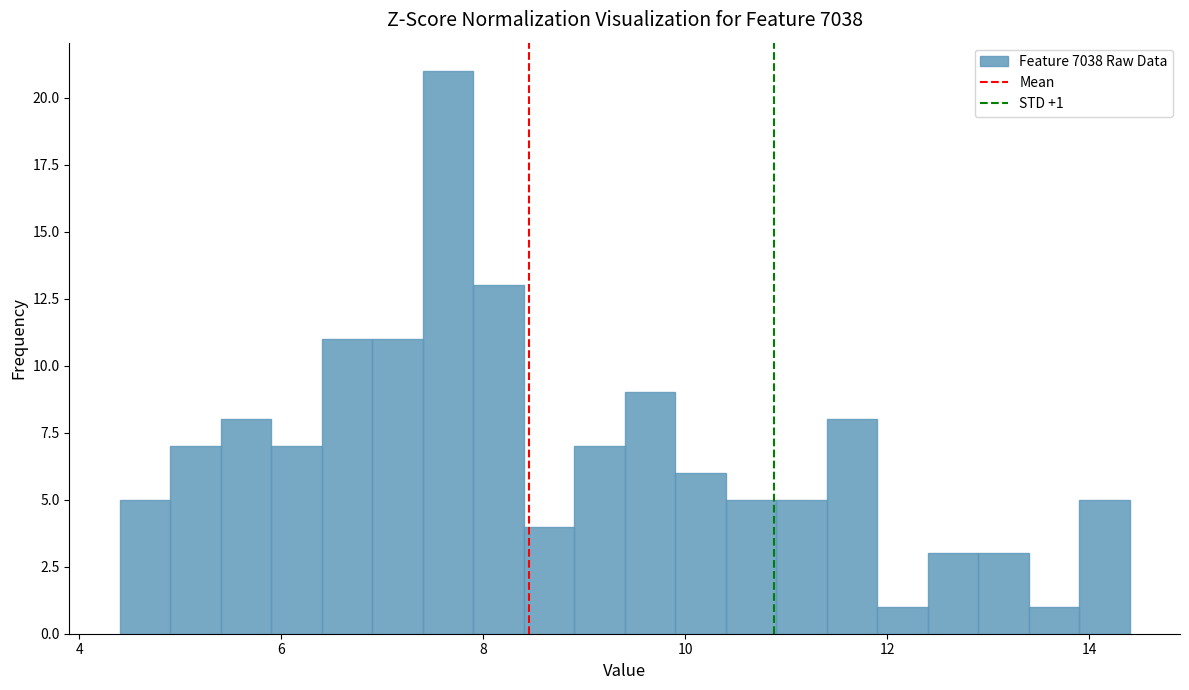

Around what value on the x-axis is the tallest bar? Give the approximate position of its centre, as read against the axis.

7.6